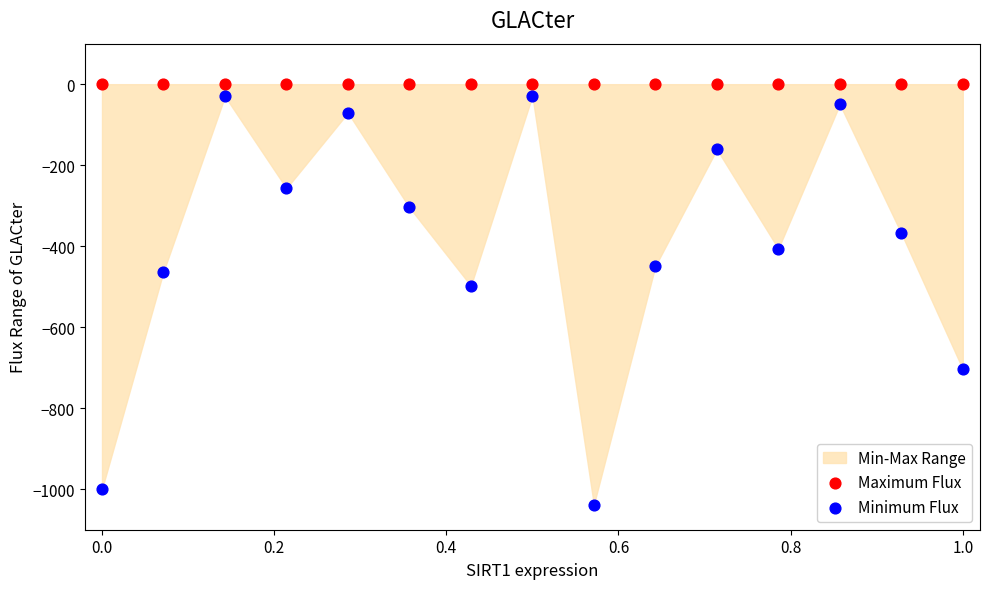

Across all series, what Y value is closest to -519?

-497.7